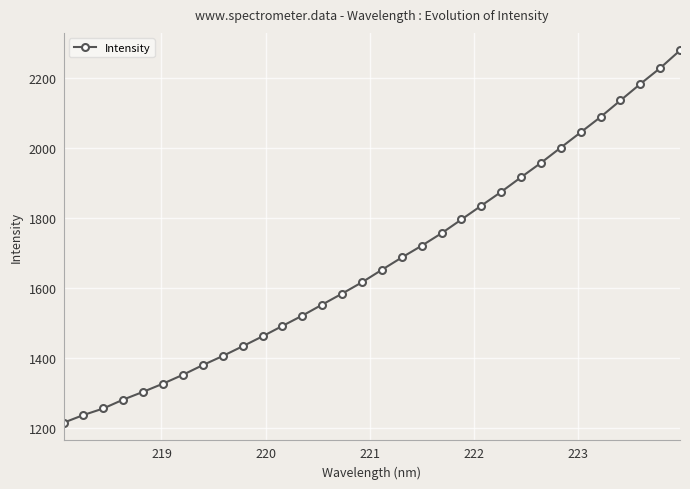

Reading left to right, transcribe all the data shown in this chart.

1214.0	1236.0	1254.8	1280.1	1302.3	1325.7	1351.1	1378.7	1404.7	1432.5	1460.9	1490.6	1520.1	1551.7	1583.0	1615.4	1651.0	1686.2	1719.8	1755.5	1794.8	1834.3	1873.7	1915.5	1956.5	2000.3	2043.8	2087.6	2134.9	2182.0	2227.4	2278.0